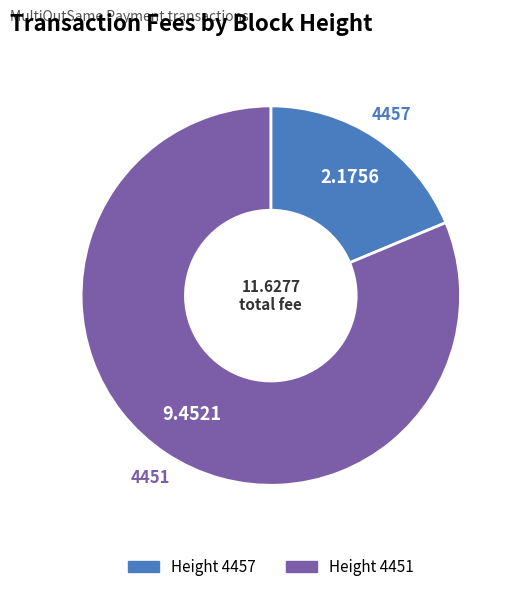

Is there any slice that represents more than half of the pie?

Yes